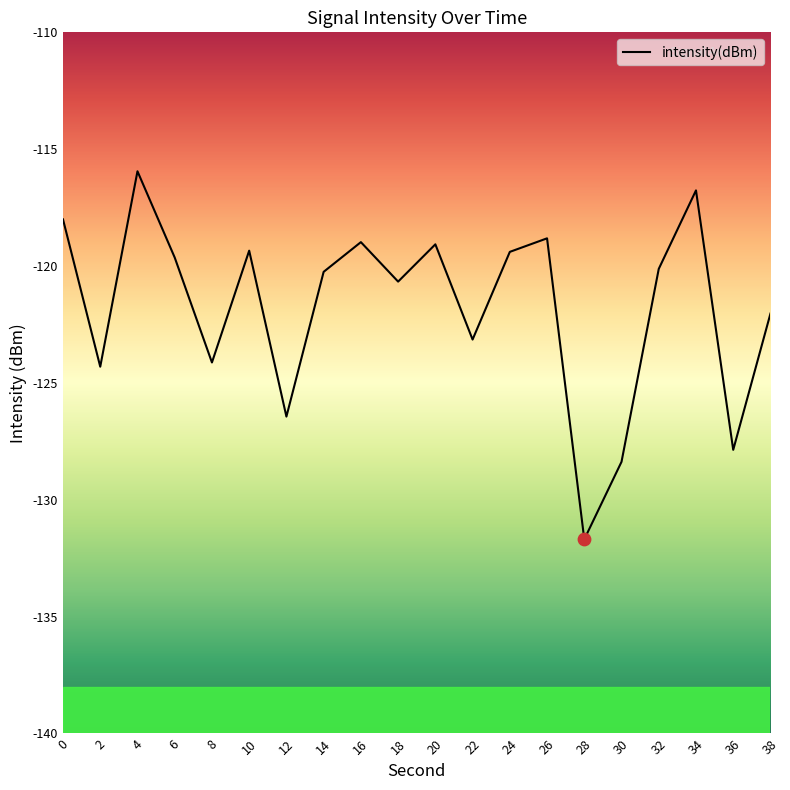

Between 14 and 10, which is larger?

10